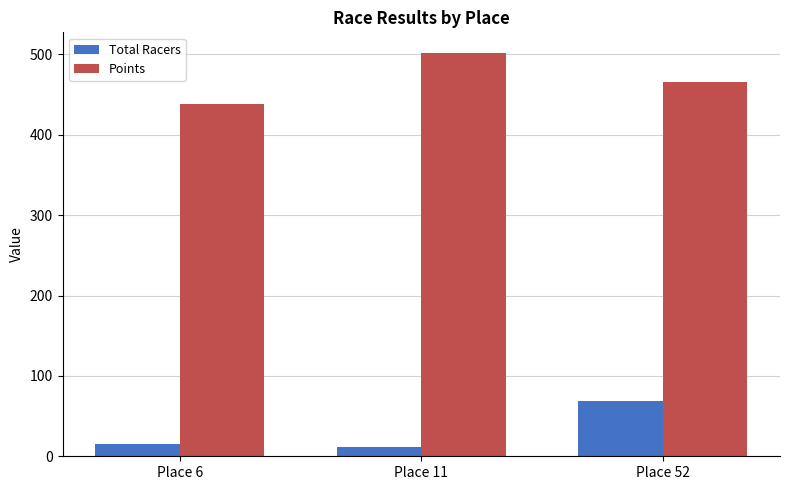

At which label does Points first exceed 465?

Place 11